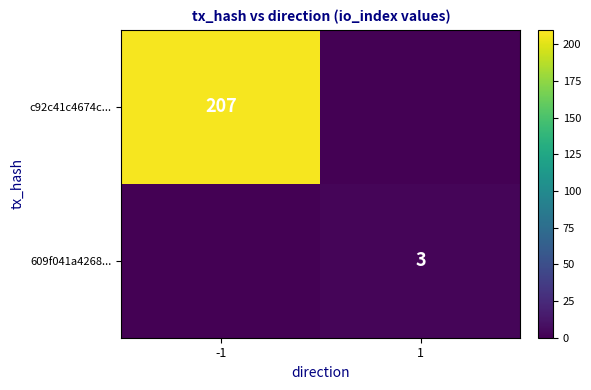

At which label does c92c41c4674c... reach its peak?

-1